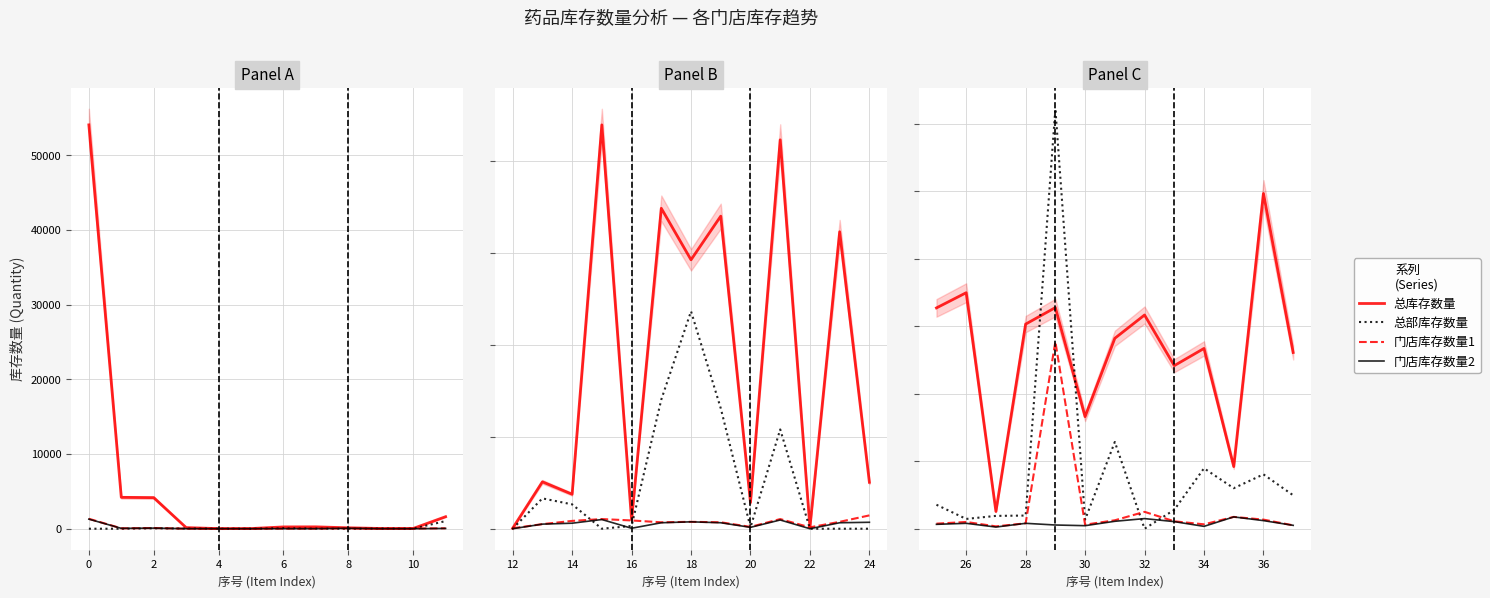

Count the number of data series in this chart.

4